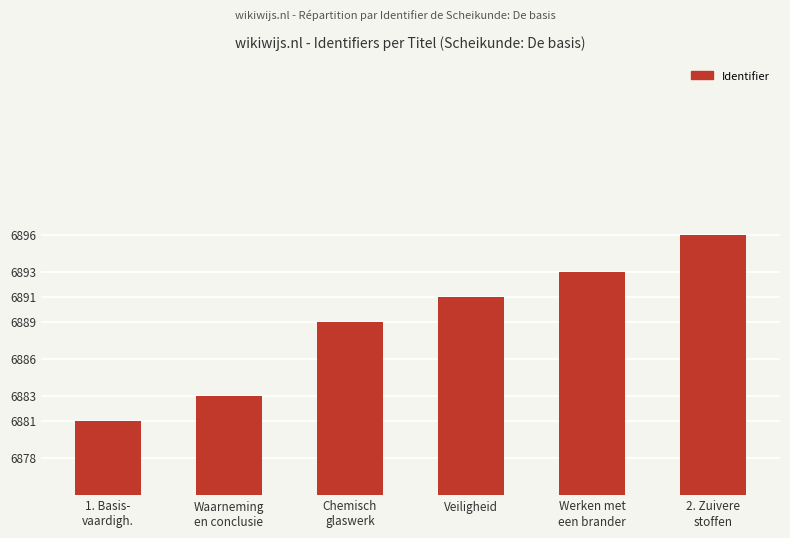

Between Chemisch
glaswerk and Veiligheid, which is larger?

Veiligheid